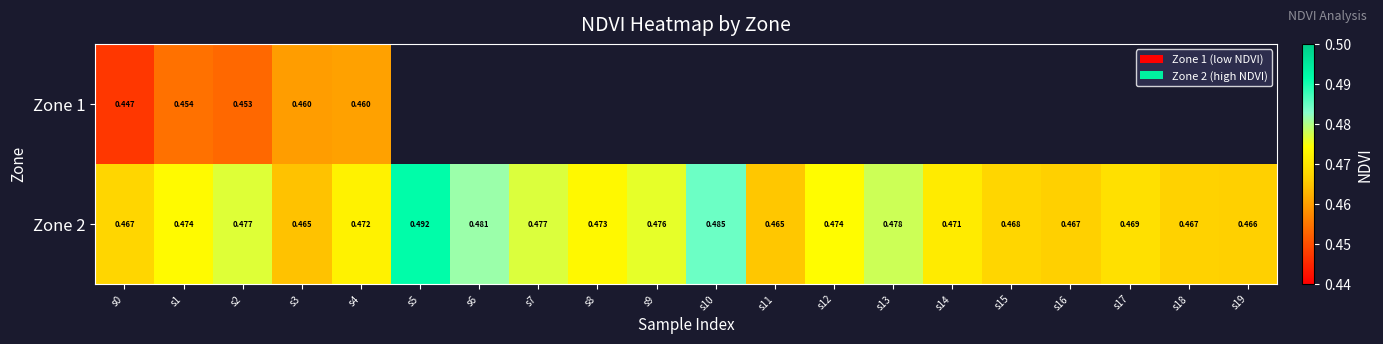

The value of Zone 2 at s7 is 0.2. True or false?

False